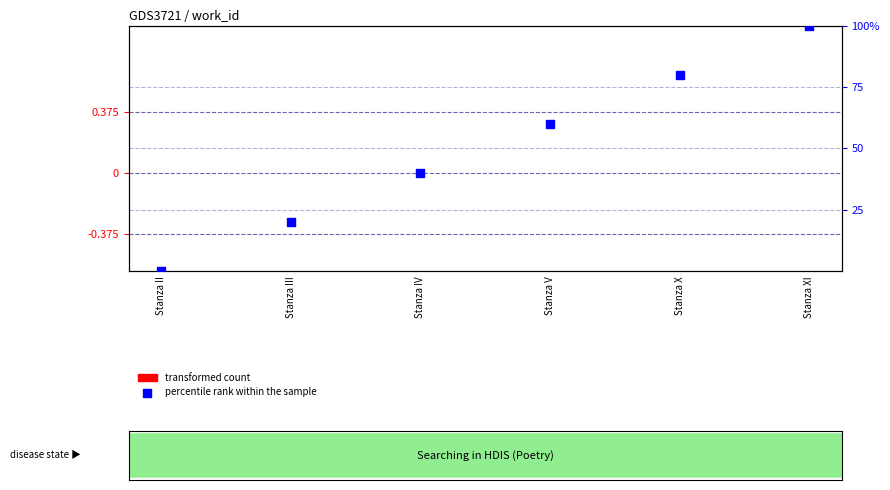

Which series contains the lowest Y value?

percentile rank within the sample